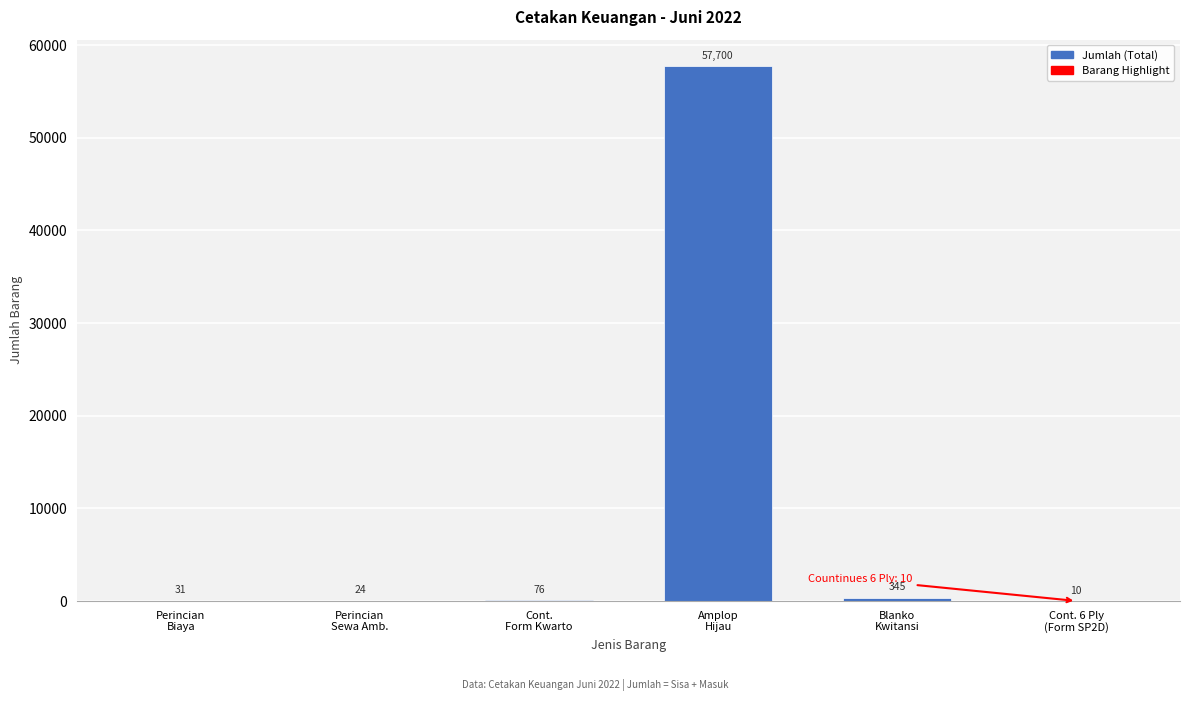

What is the maximum value shown in the chart?

57700